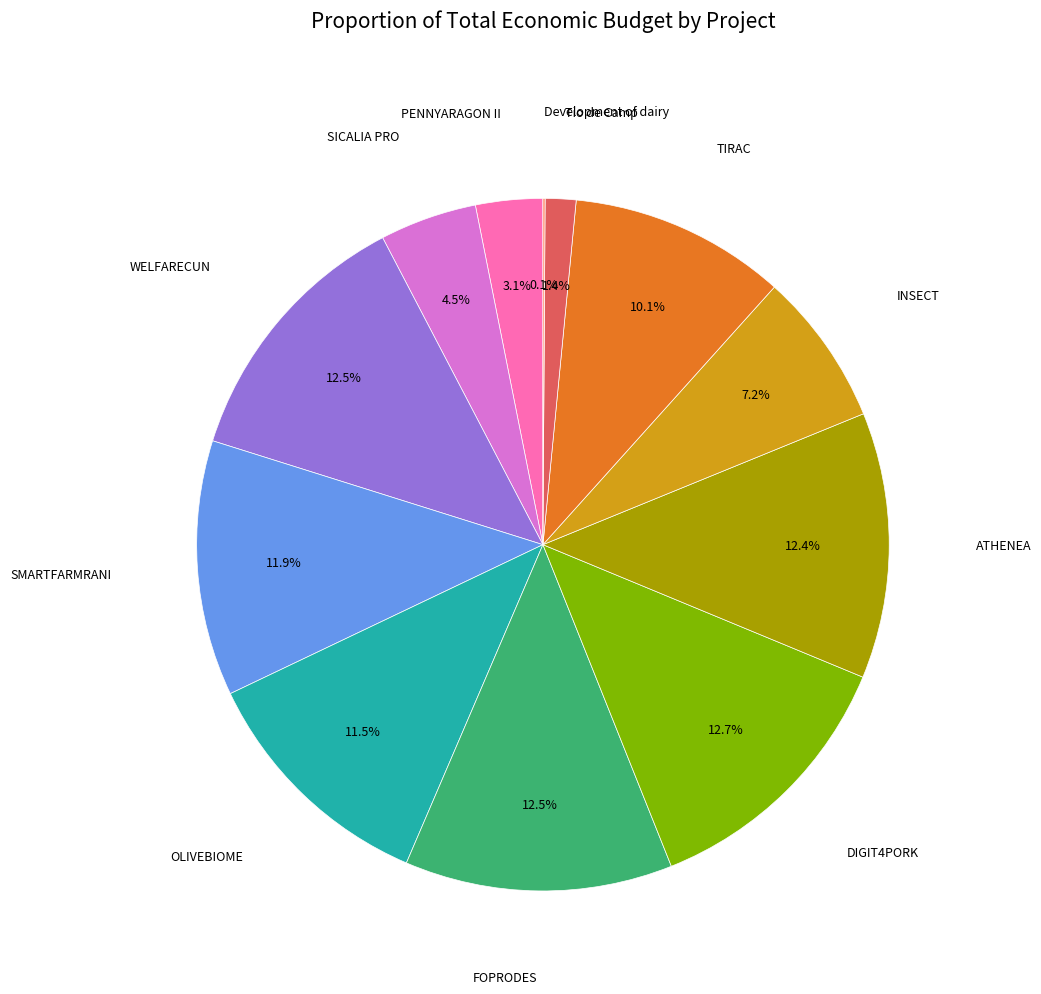

Does any single category account for the majority?

No